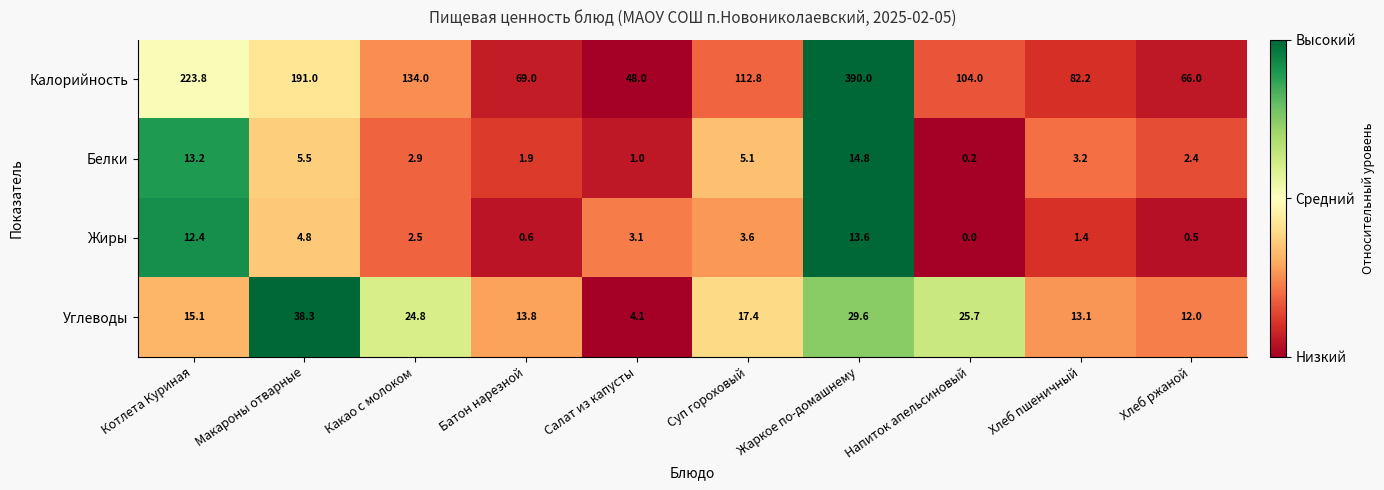

Where is Жиры nearest to the value 6?

Макароны отварные